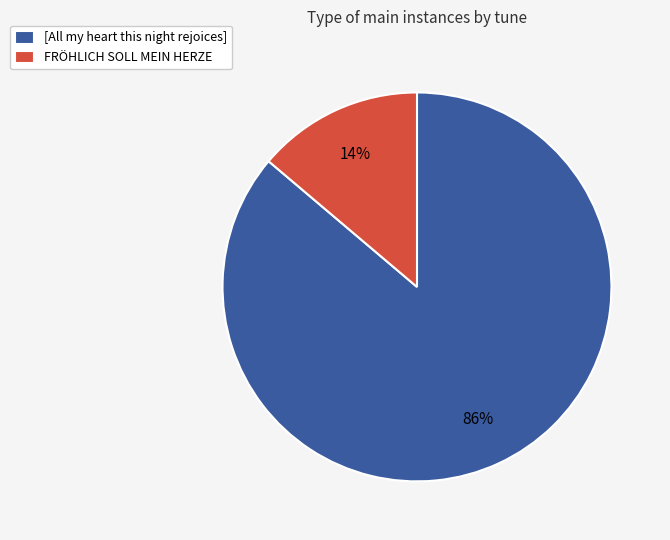

How many segments does this pie chart have?

2